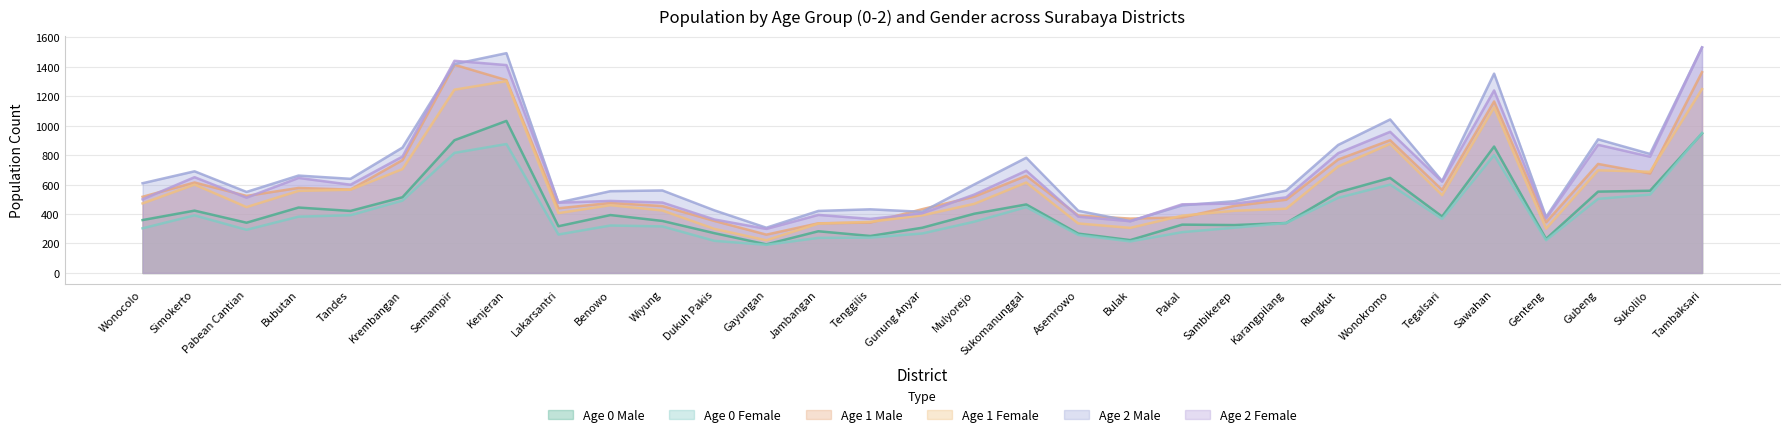

What is the label of the 17th point from the right?

Tenggilis